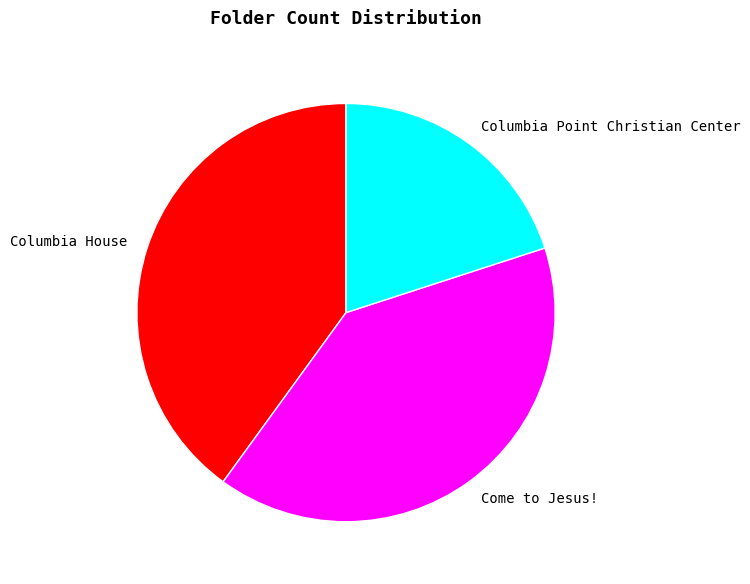

Approximately how many times larger is the value at Columbia Point Christian Center compared to Columbia House?

0.5